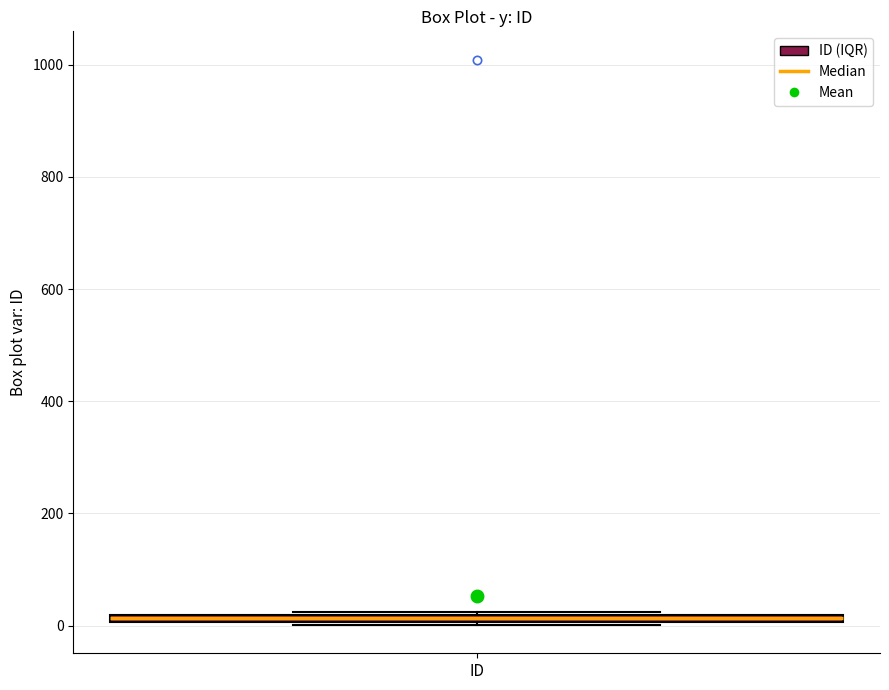

Where is the lower edge of the box for ID on the y-axis? The values are not printed on the chart, so give them approximately, as read against the axis.

0